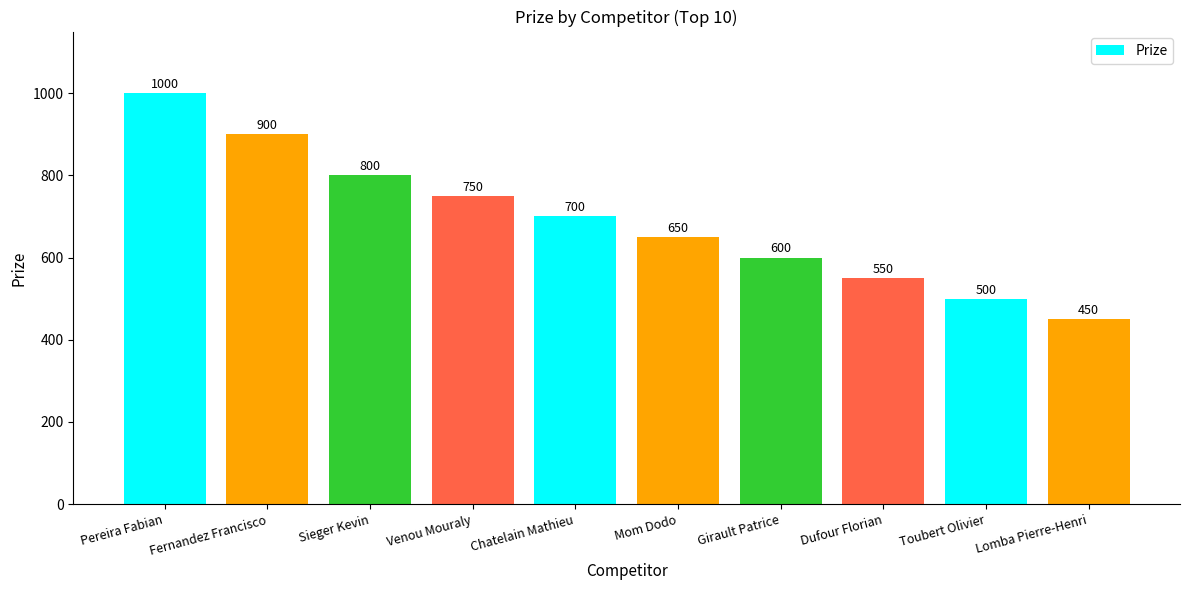

Where does the data first go above 700?

Pereira Fabian